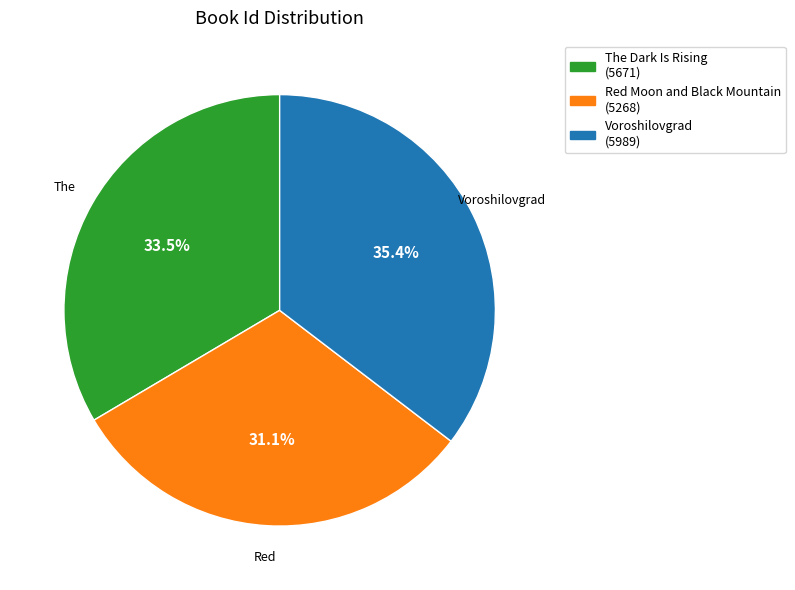

The The Dark Is Rising slice represents 27% of the pie. True or false?

False